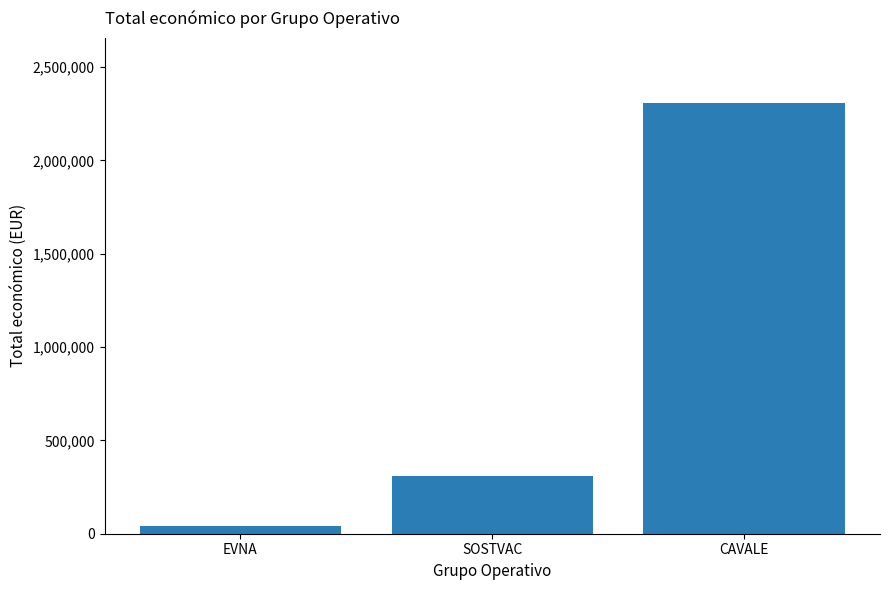

What is the label of the 2nd bar from the left?

SOSTVAC